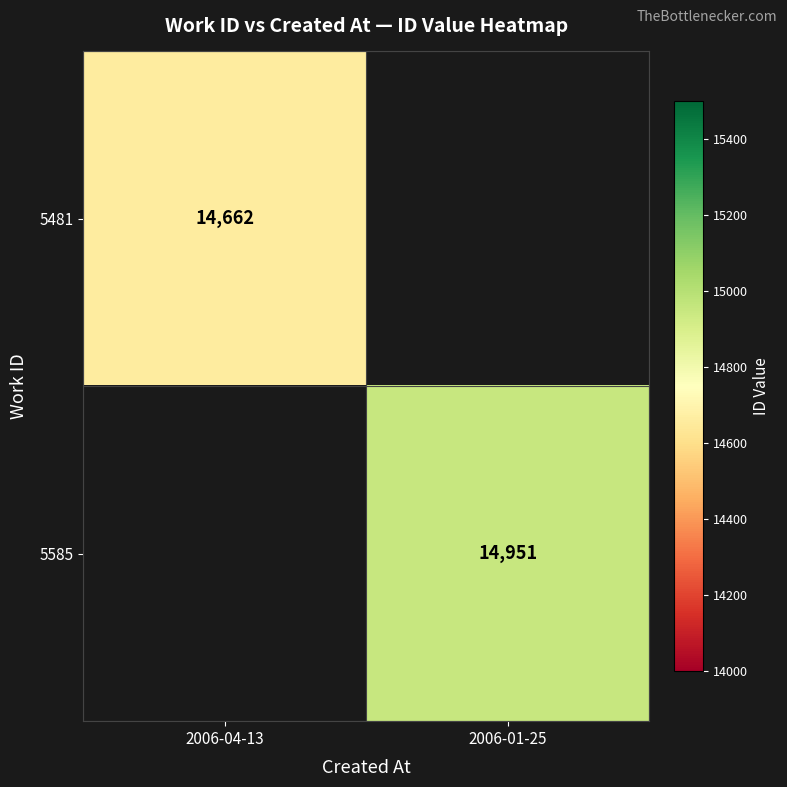

The value of 5481 at 2006-04-13 is 14662. True or false?

True